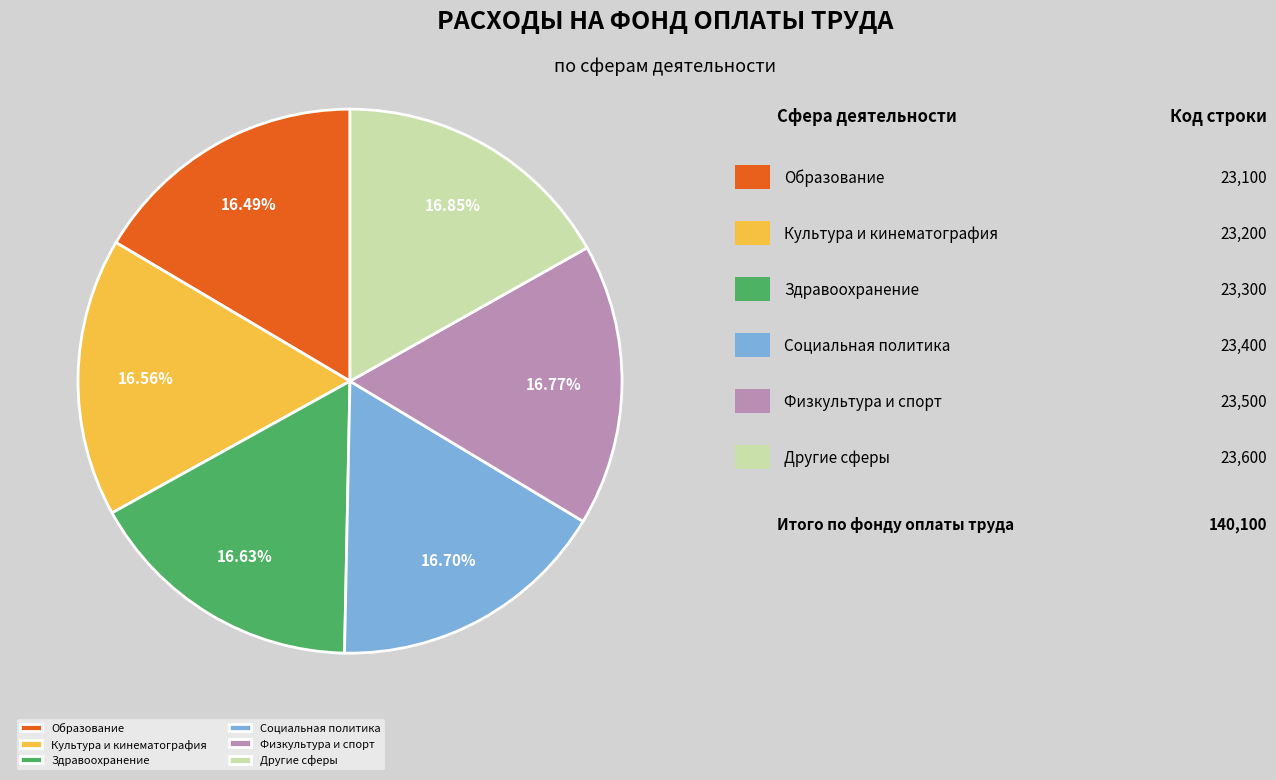

Approximately how many times larger is the value at Культура и кинематография compared to Социальная политика?

1.0